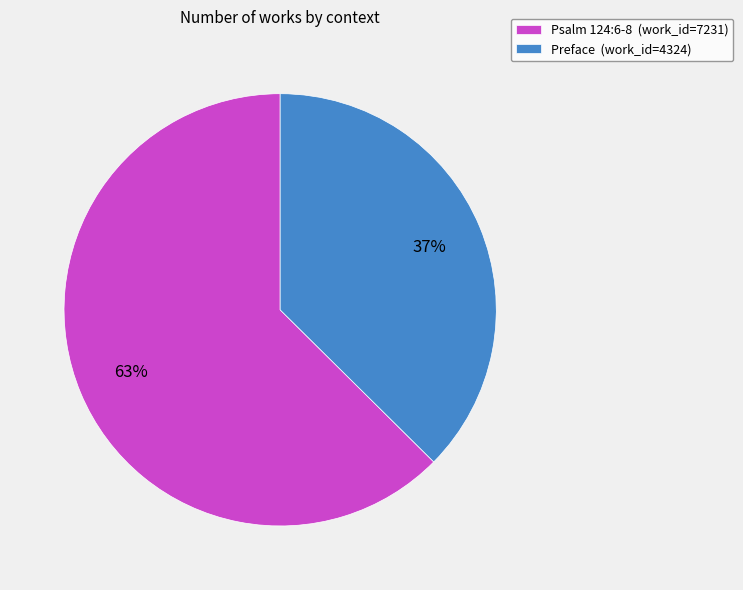

Is it true that Psalm 124:6-8 is 63% of the pie?

True